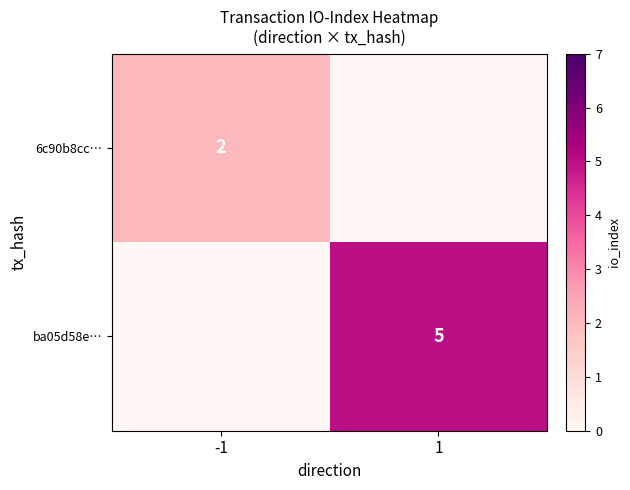

The value of ba05d58e… at 1 is 3. True or false?

False